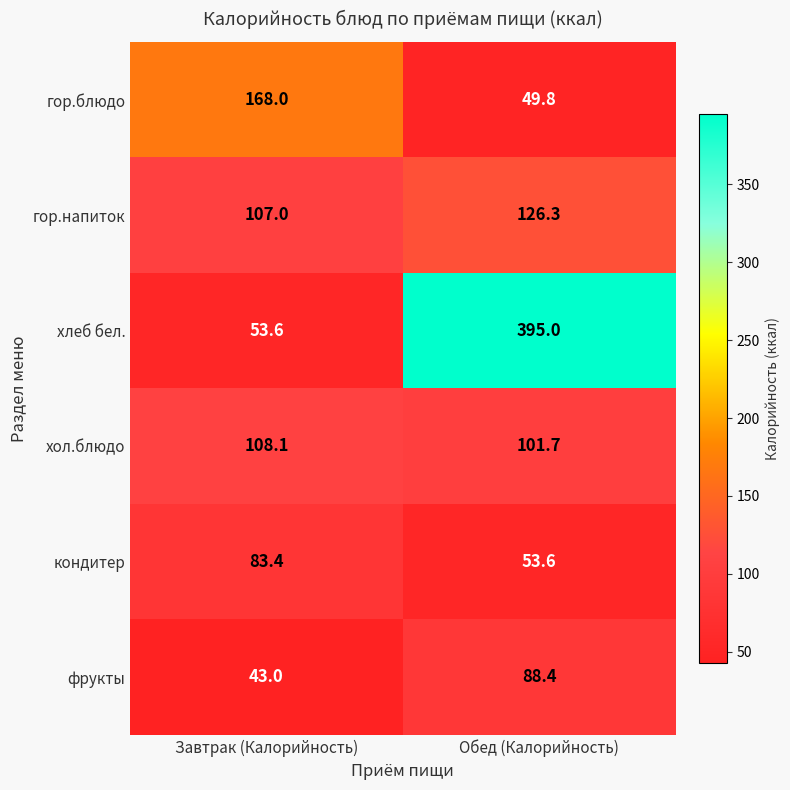

Which series has the largest range (max minus min)?

хлеб бел.